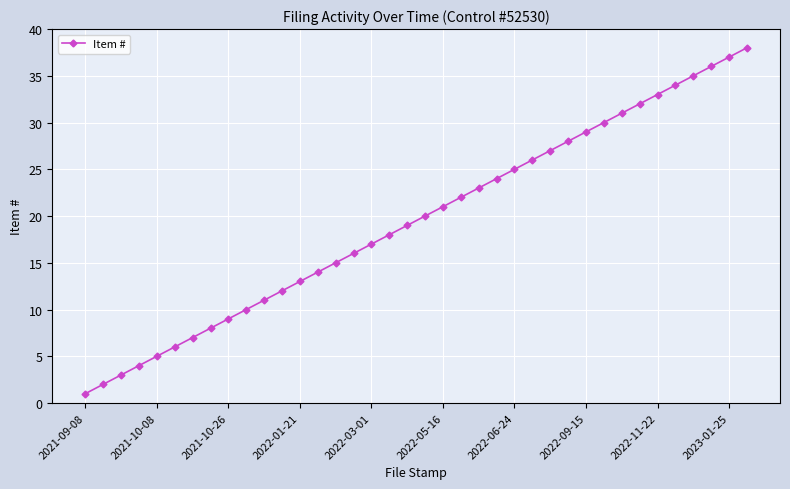

How many values are below 20?

19